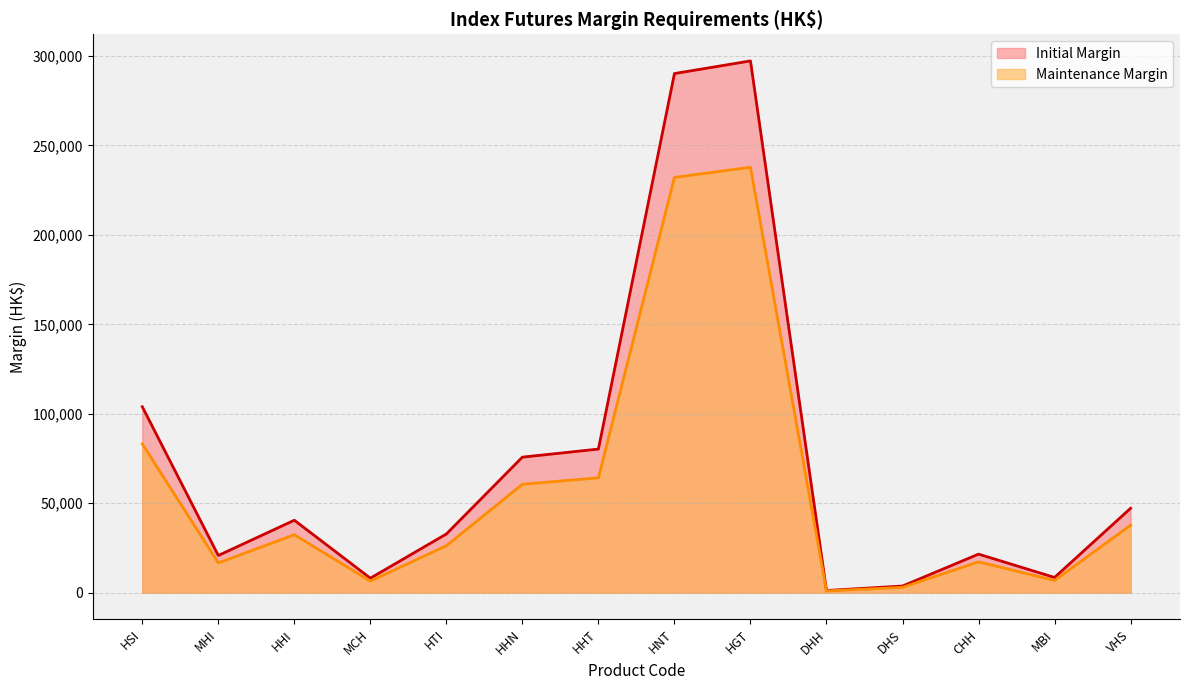

Reading right to left, transcribe all the data shown in this chart.

Maintenance Margin: 37750	6809	17236	2979	964	237814	232164	64222	60616	26248	6479	32398	16629	83151
Initial Margin: 47188	8512	21546	3724	1206	297268	290206	80278	75770	32811	8099	40498	20787	103939